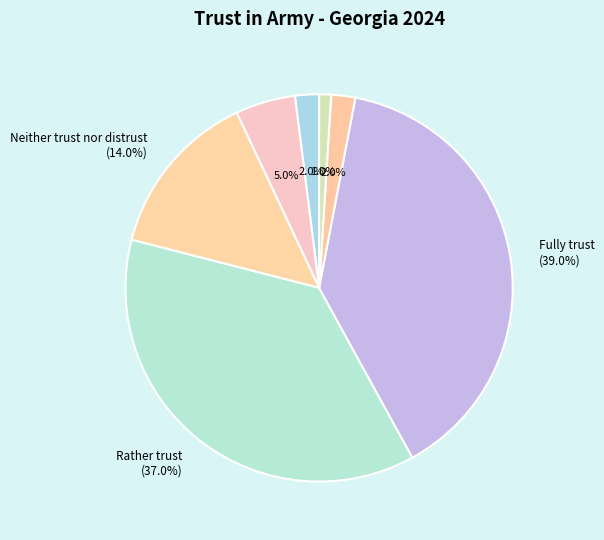

How many slices are in this pie chart?

7